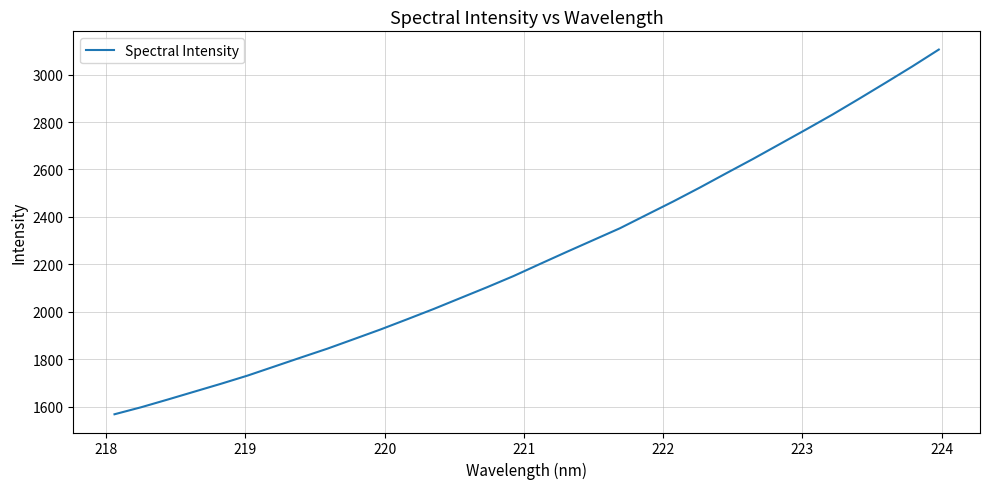

What is the greatest value displayed?

3105.5